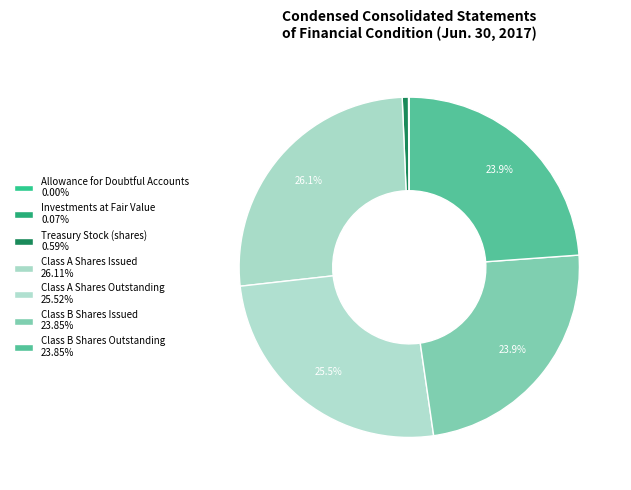

Count the number of slices in the pie.

7